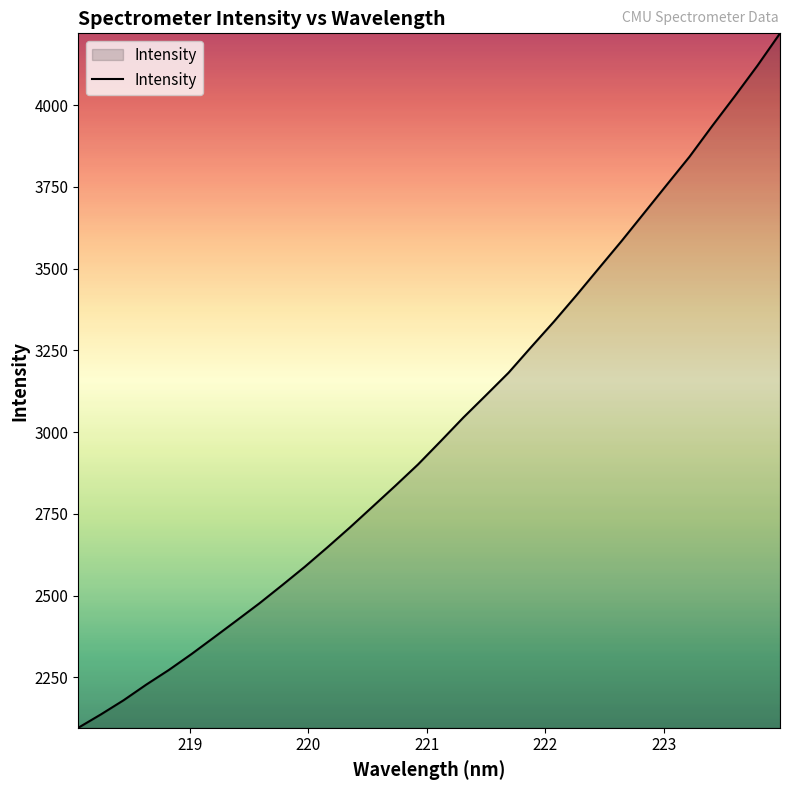

What is the minimum value shown in the chart?

2096.2